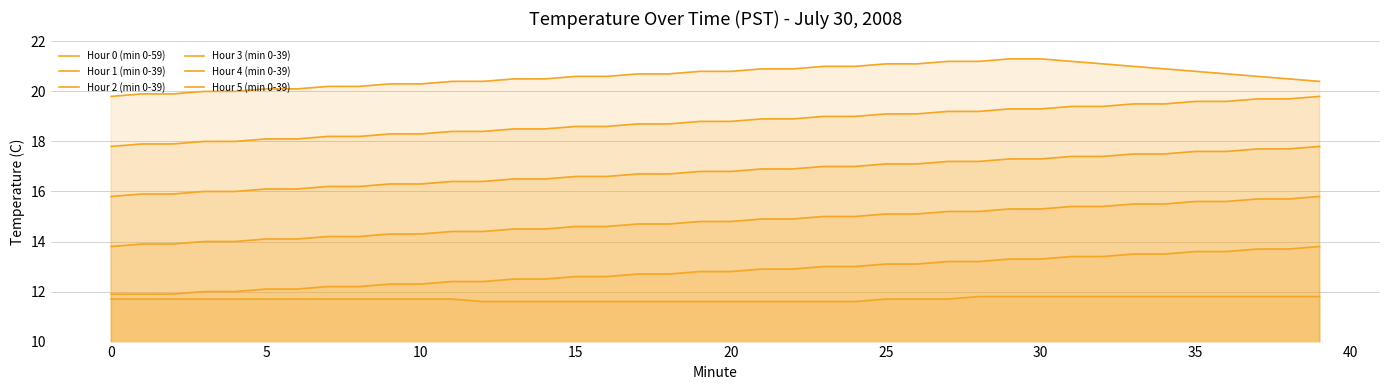

What is the label of the 23rd point from the right?

17